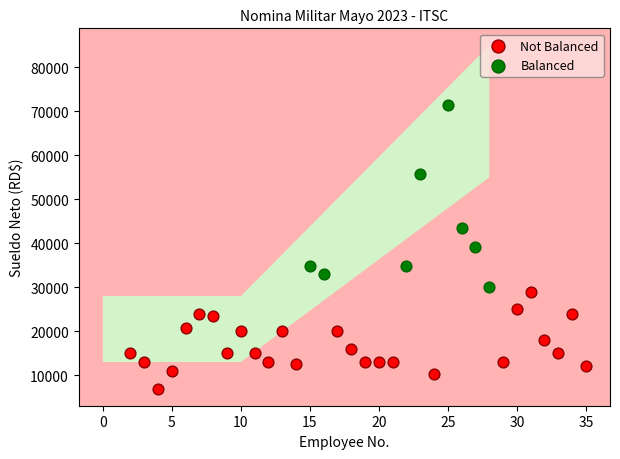

Which series has the widest spread of Y values?

Balanced